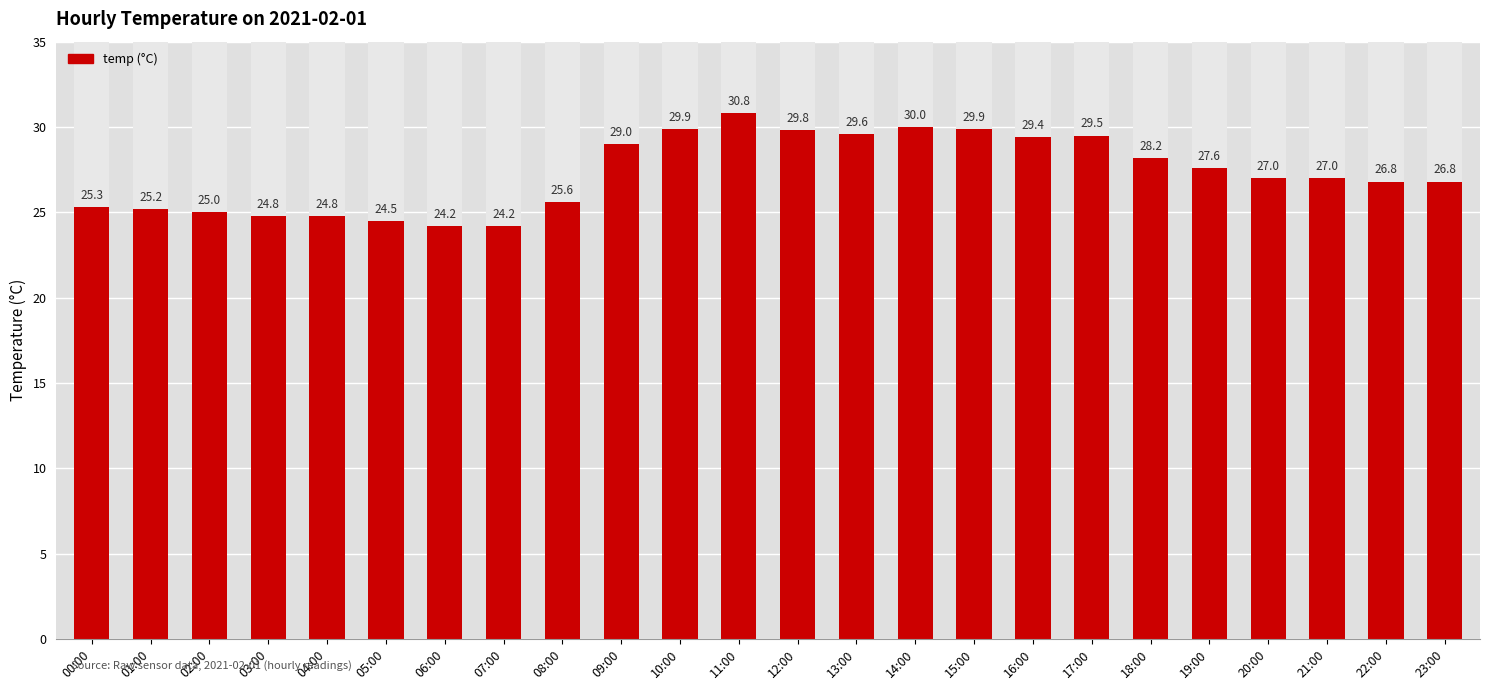

List the labels in order of value, smallest first.

06:00, 07:00, 05:00, 03:00, 04:00, 02:00, 01:00, 00:00, 08:00, 22:00, 23:00, 20:00, 21:00, 19:00, 18:00, 09:00, 16:00, 17:00, 13:00, 12:00, 10:00, 15:00, 14:00, 11:00